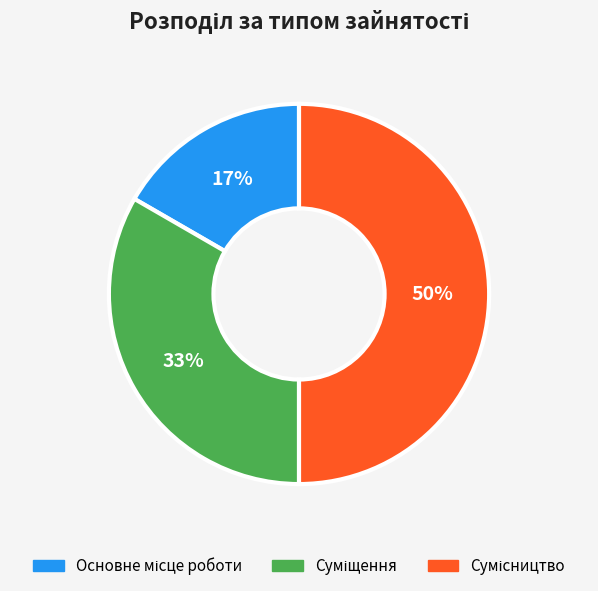

To the nearest percent, what is the difference between the largest and smallest slice percentages?

33%